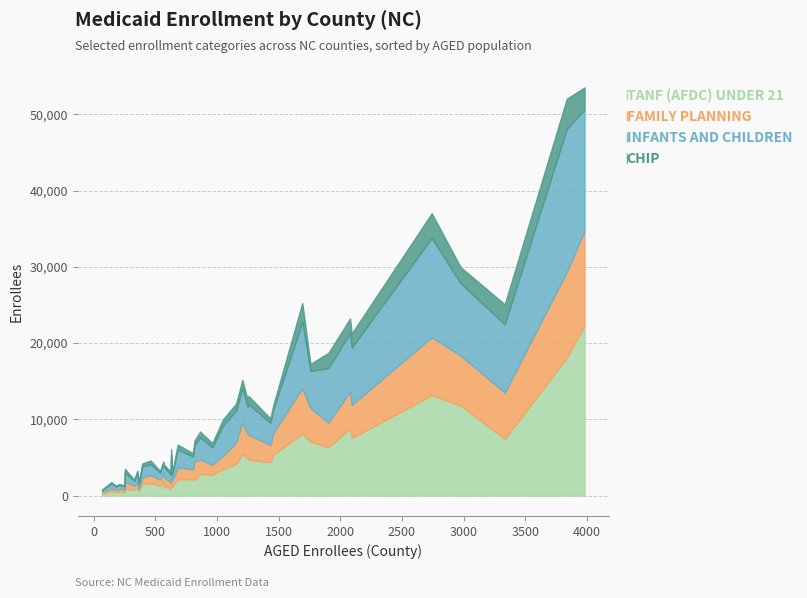

Is the value of TANF (AFDC) UNDER 21 at ASHE greater than the value of CHIP at BUNCOMBE?

No